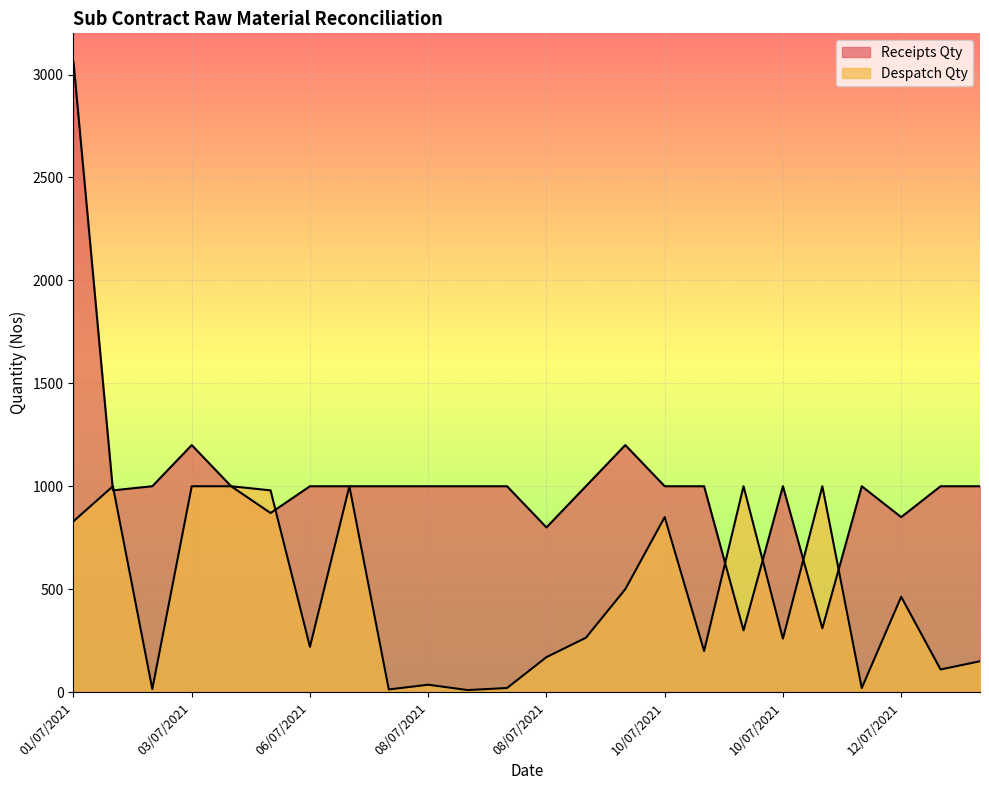

Does the chart display data point markers on the line(s)?

No